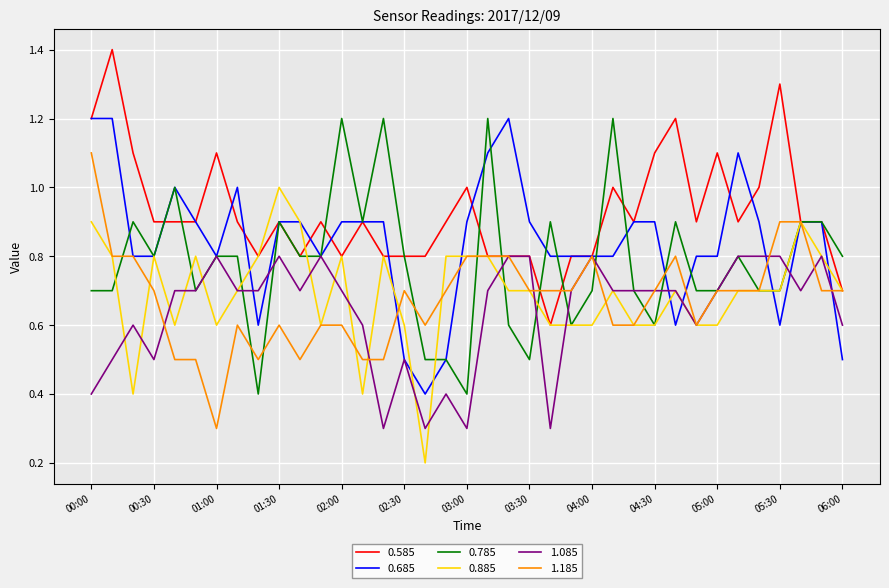

Which series has the largest total across all categories?

0.585